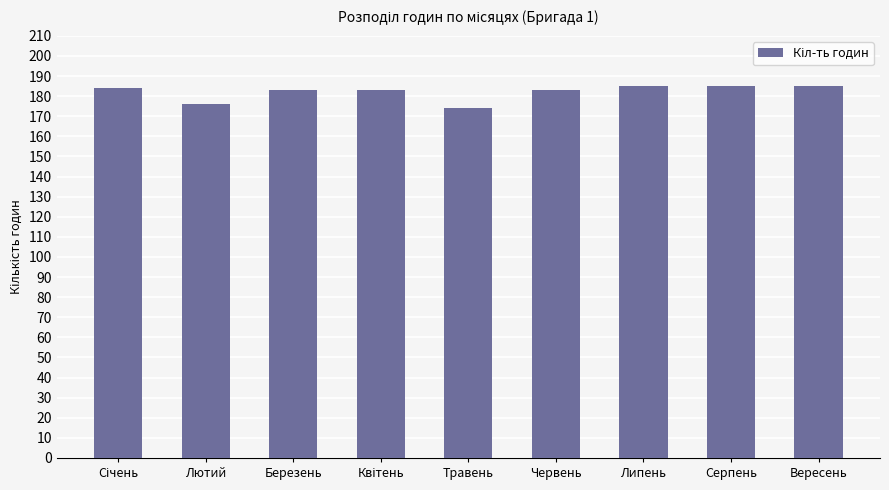

What value does the data have at Серпень?

185